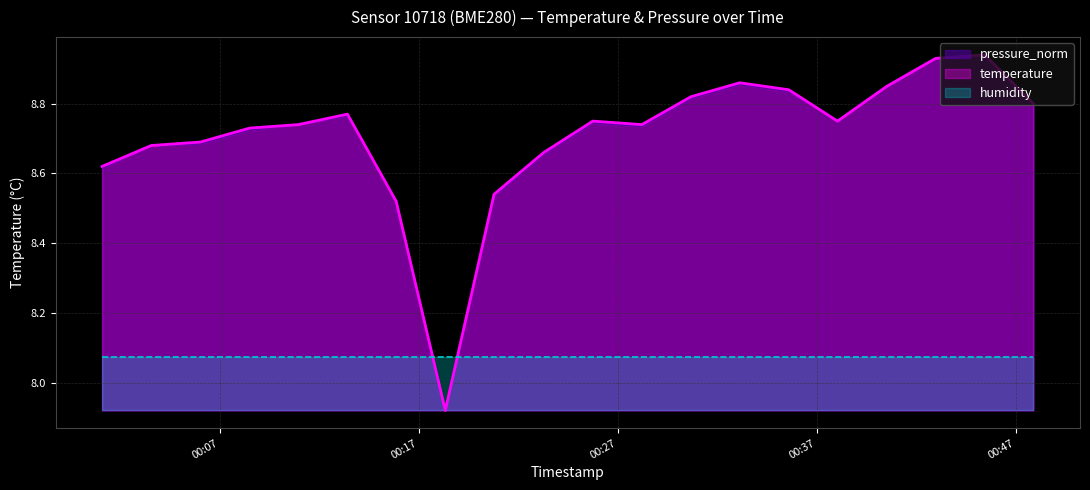

How many data points in pressure_norm are less than 8?

1